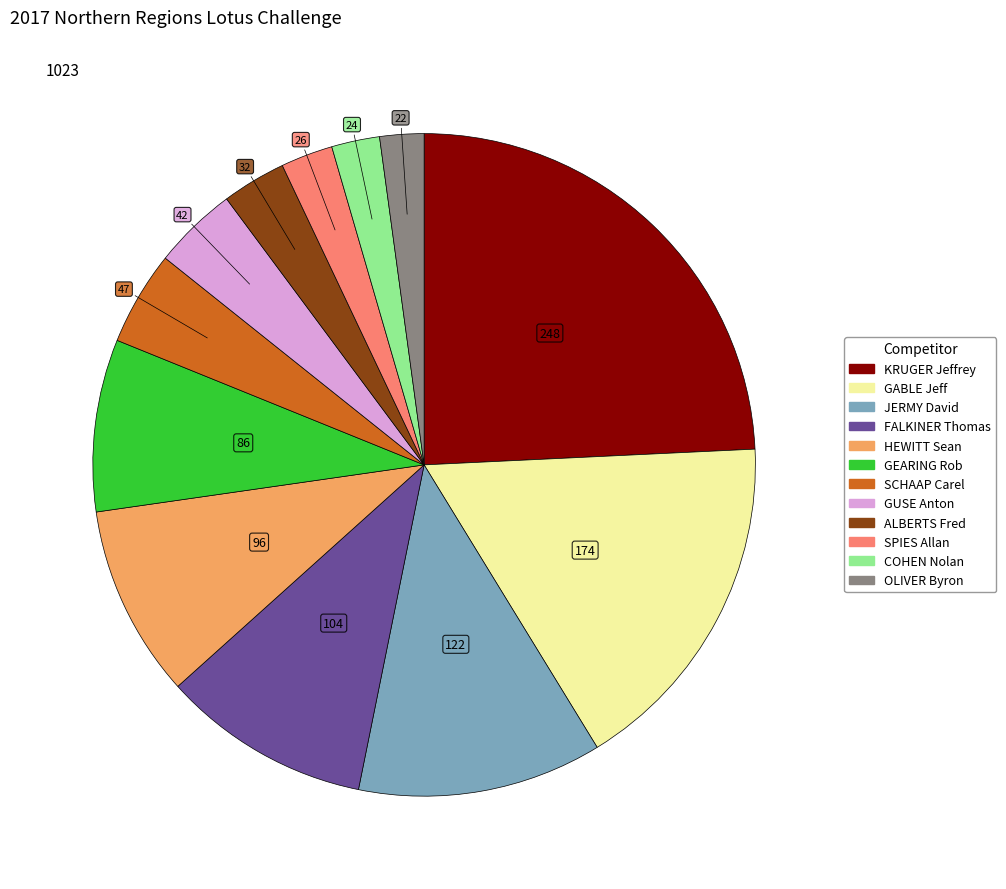

Does any single category account for the majority?

No